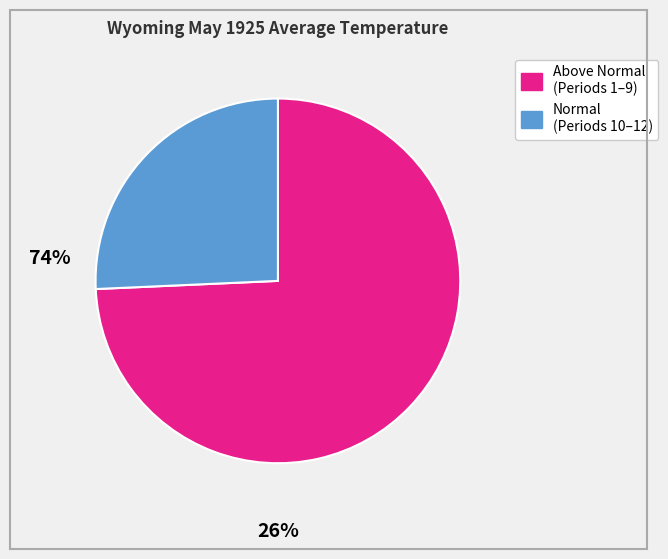

How many slices are in this pie chart?

2